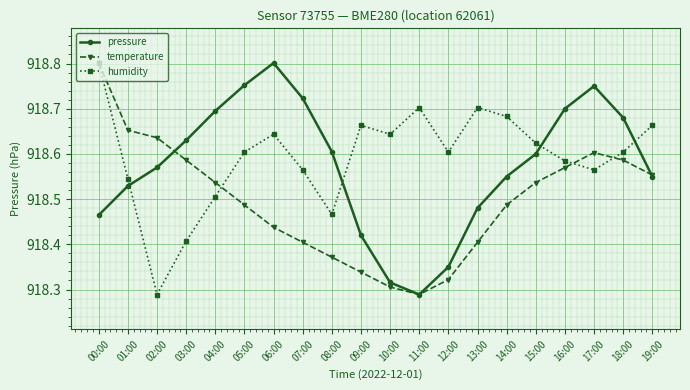

At which label does humidity reach its peak?

00:00